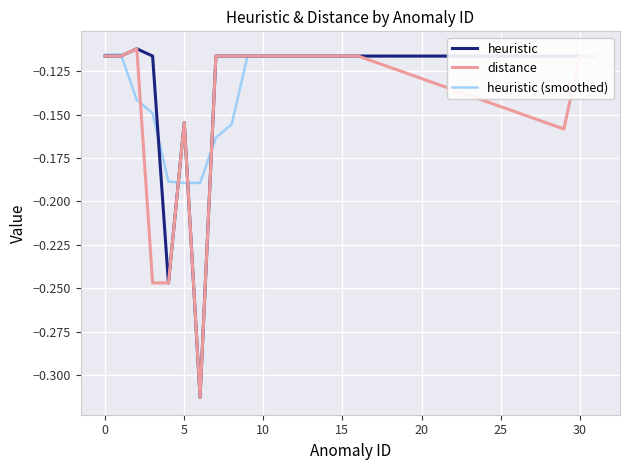

What is the difference between the second highest and second lowest values in the distance series?

0.1